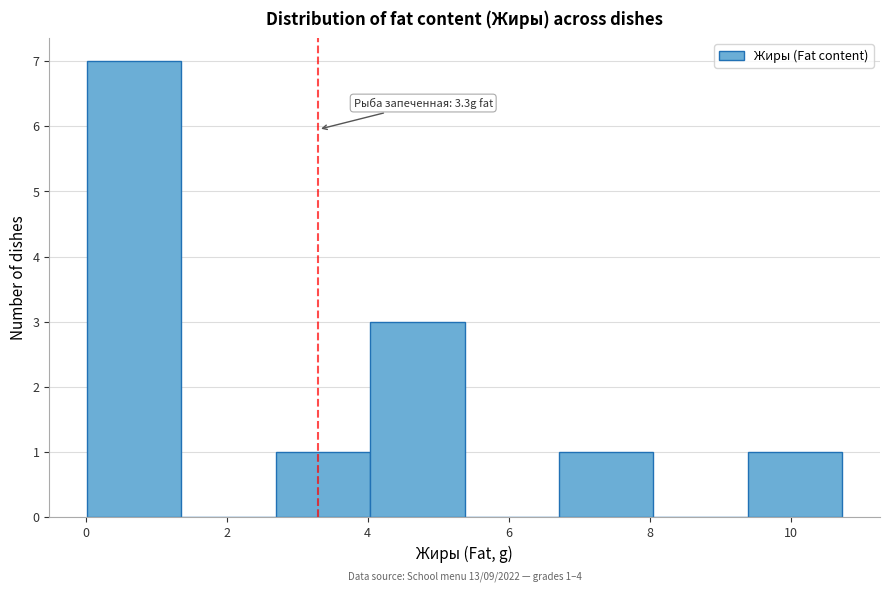

Over which range of the x-axis is the bar tallest?

0.0 to 1.4